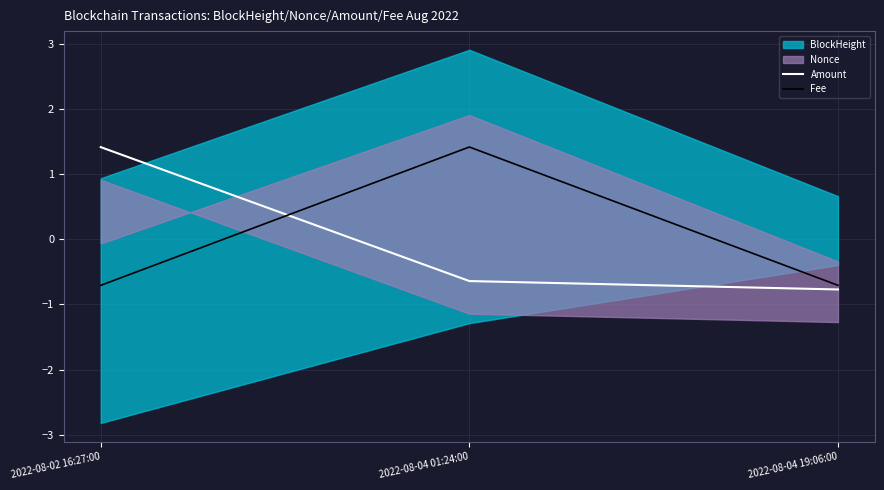

Between 2022-08-04 01:24:00 and 2022-08-02 16:27:00, which is larger?

2022-08-02 16:27:00